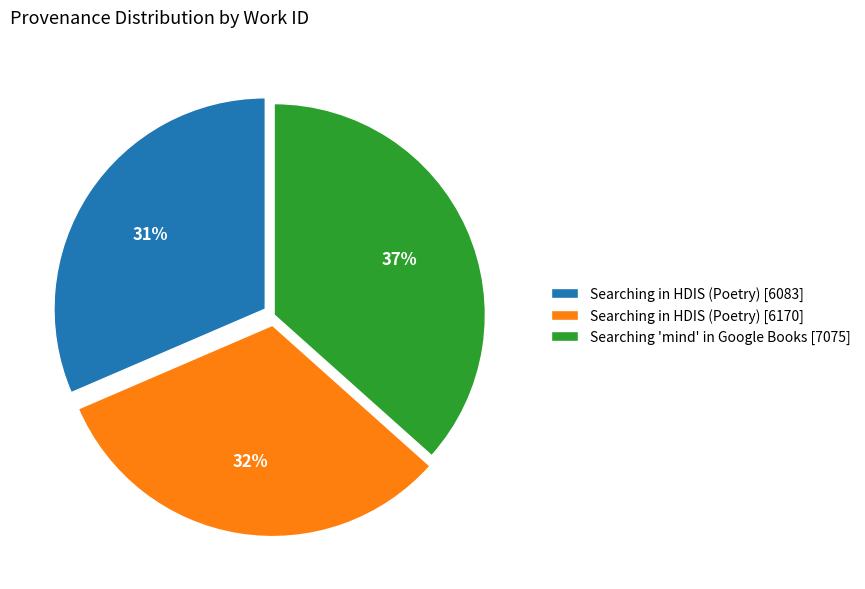

Combined, do Searching 'mind' in Google Books [7075] and Searching in HDIS (Poetry) [6083] account for over 50%?

Yes